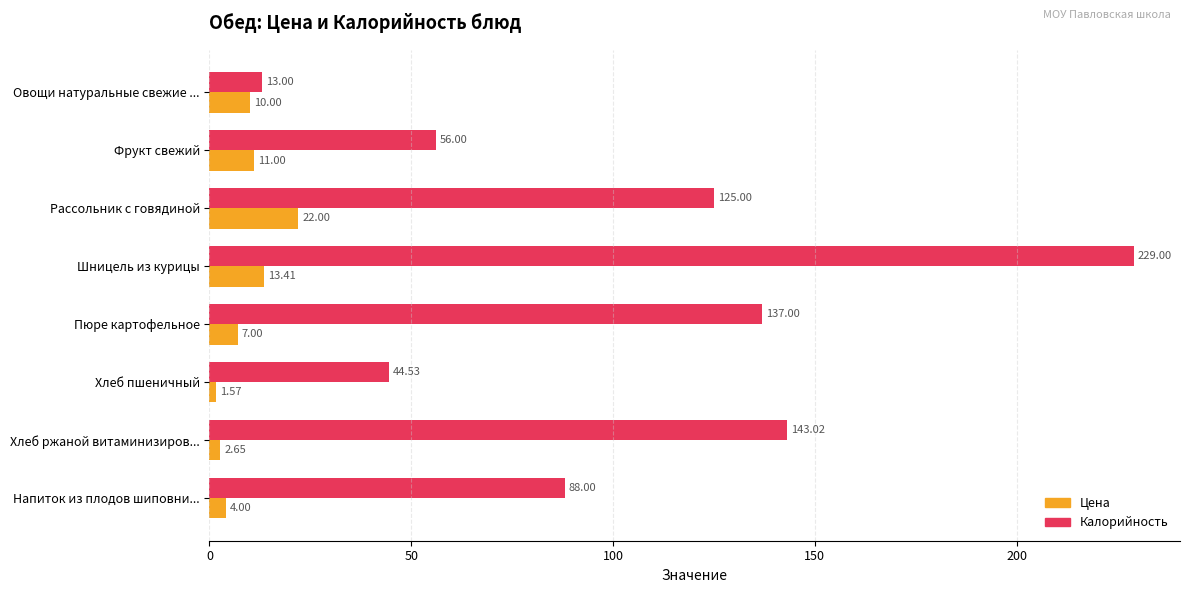

How many series are shown in this chart?

2